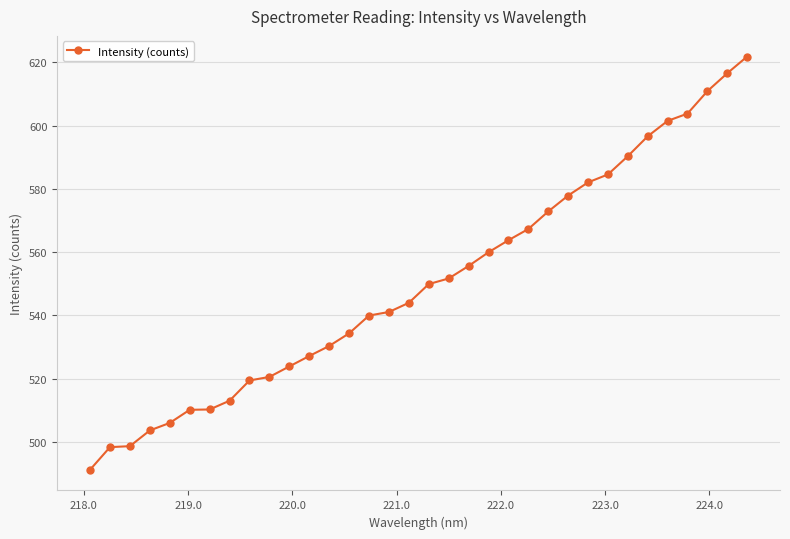

What is the maximum value shown in the chart?

621.8